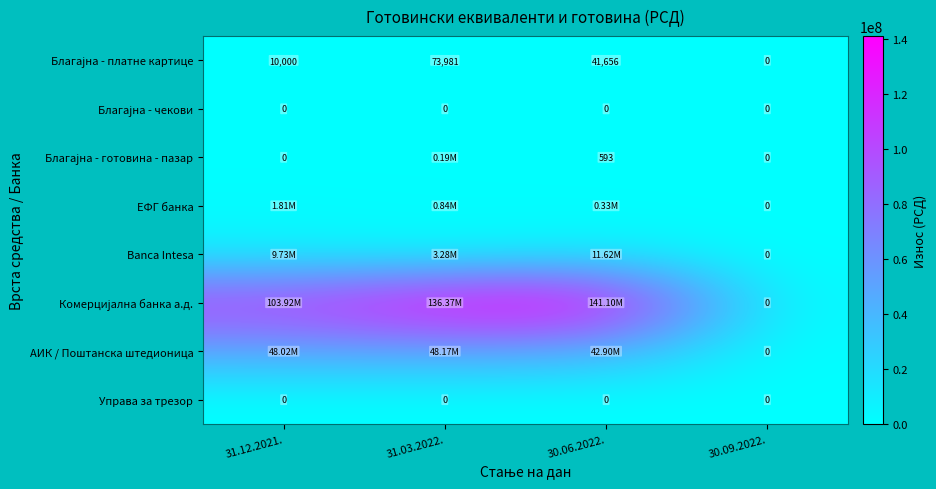

What is the spread (max minus min) of values at 31.12.2021.?

103916927